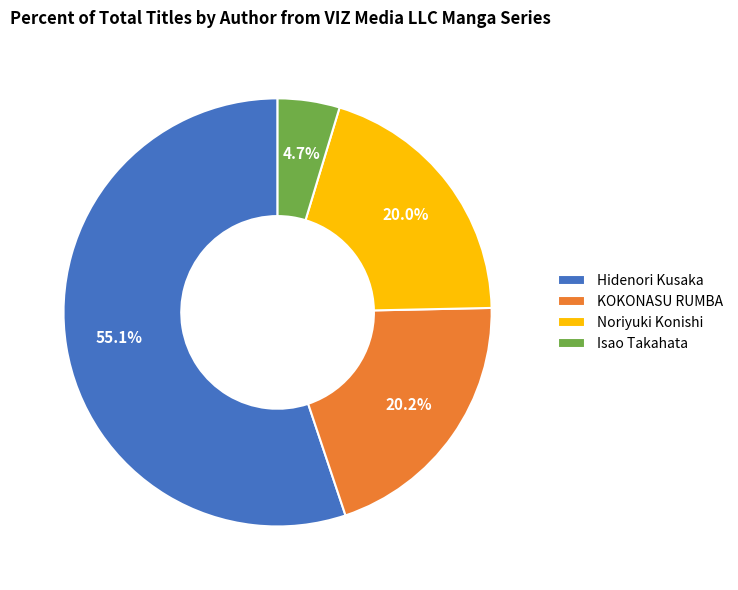

What is the smallest slice in the pie chart?

Isao Takahata